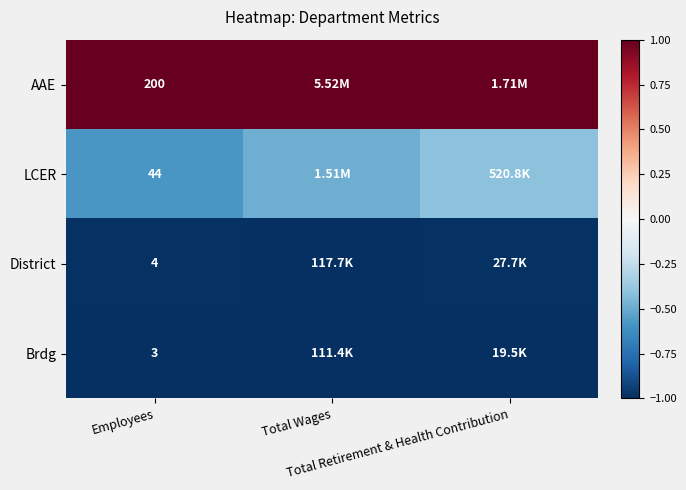

Which series has the largest total across all categories?

AAE